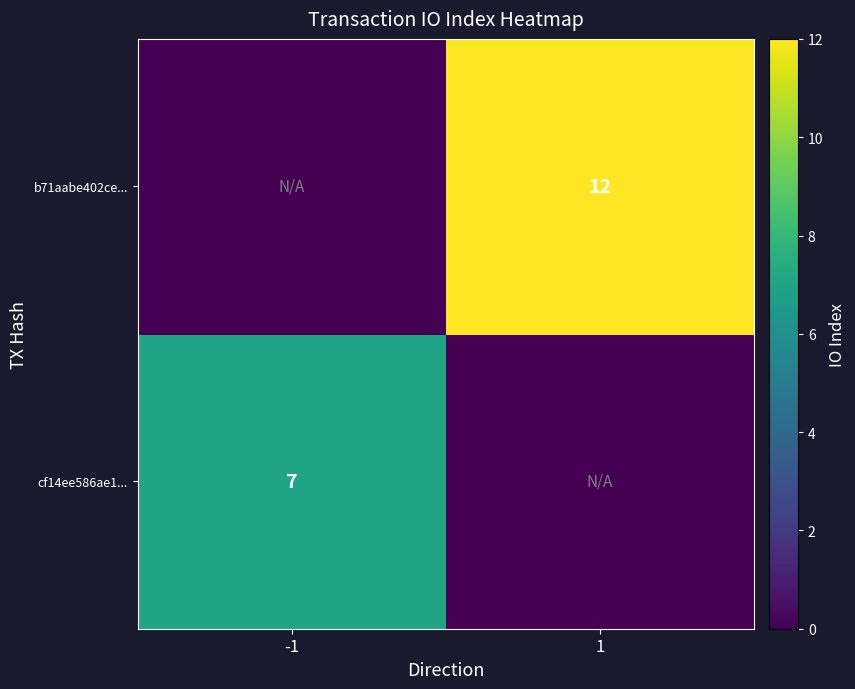

Is it true that b71aabe402ce... equals 5 at 1?

False